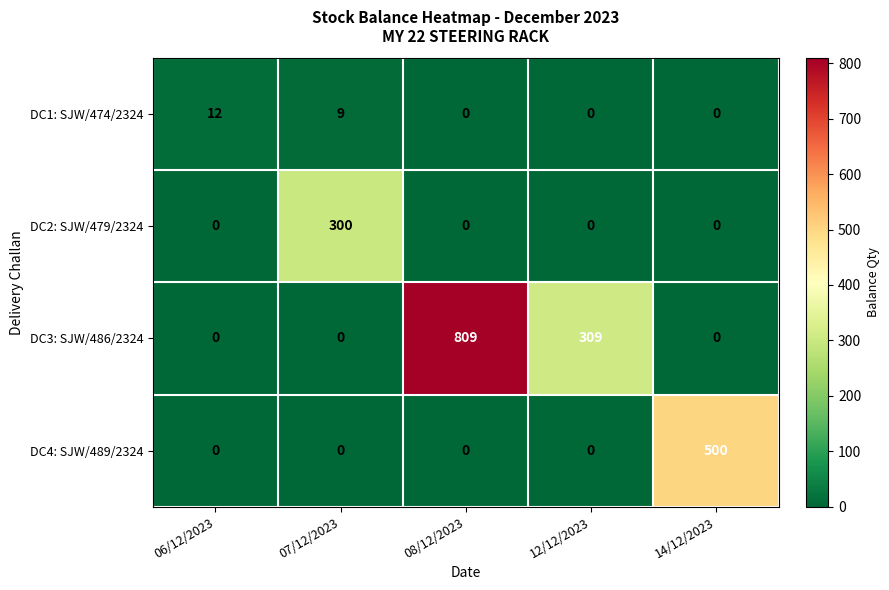

Reading left to right, what are all the values shown in this chart?

DC1: SJW/474/2324: 12	9	0	0	0
DC2: SJW/479/2324: 0	300	0	0	0
DC3: SJW/486/2324: 0	0	809	309	0
DC4: SJW/489/2324: 0	0	0	0	500